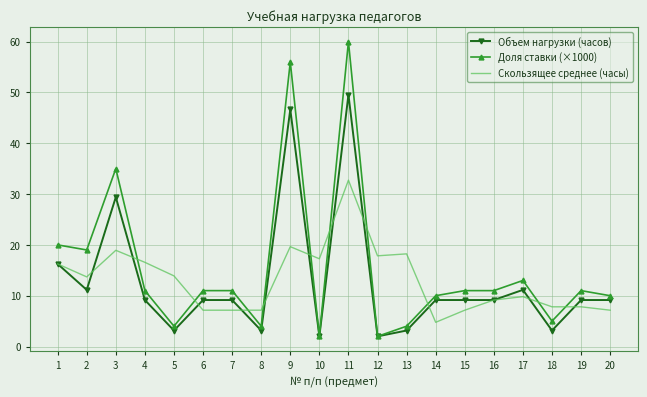

How many categories are shown in the chart?

20